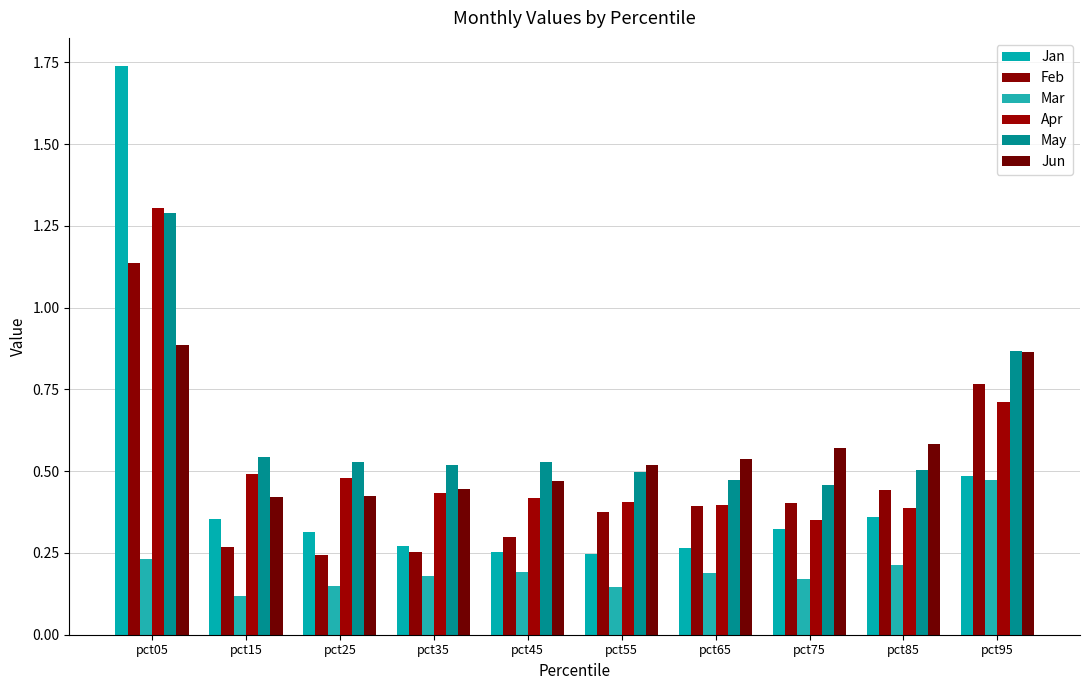

Which series has the largest range (max minus min)?

Jan